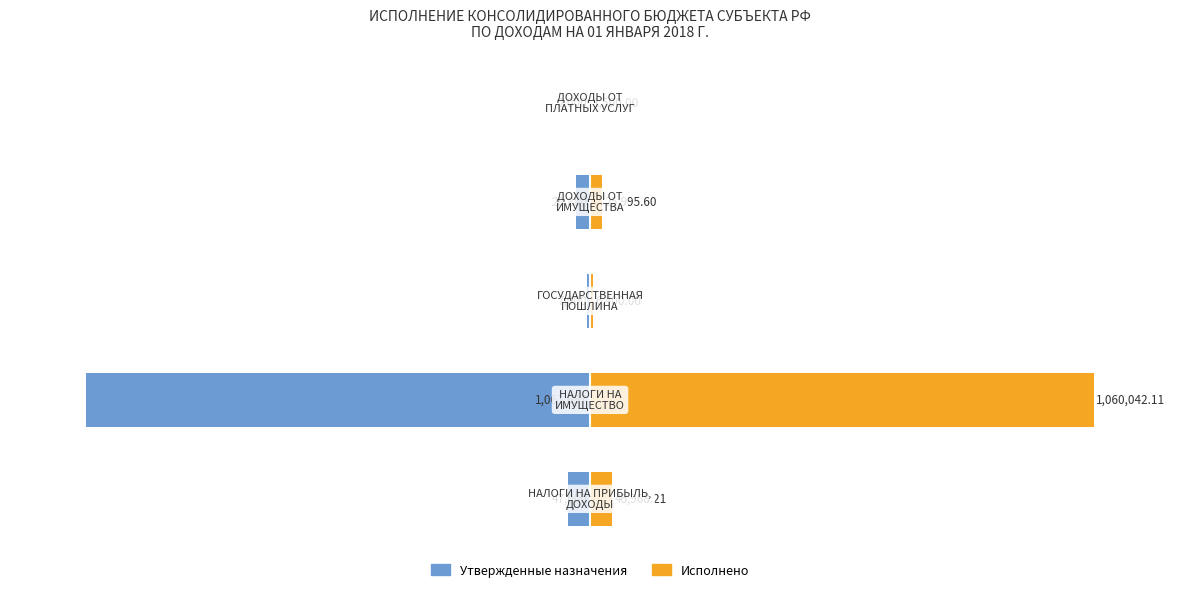

Rank the categories by Утвержденные назначения value from lowest to highest.

1, 0, 3, 2, 4